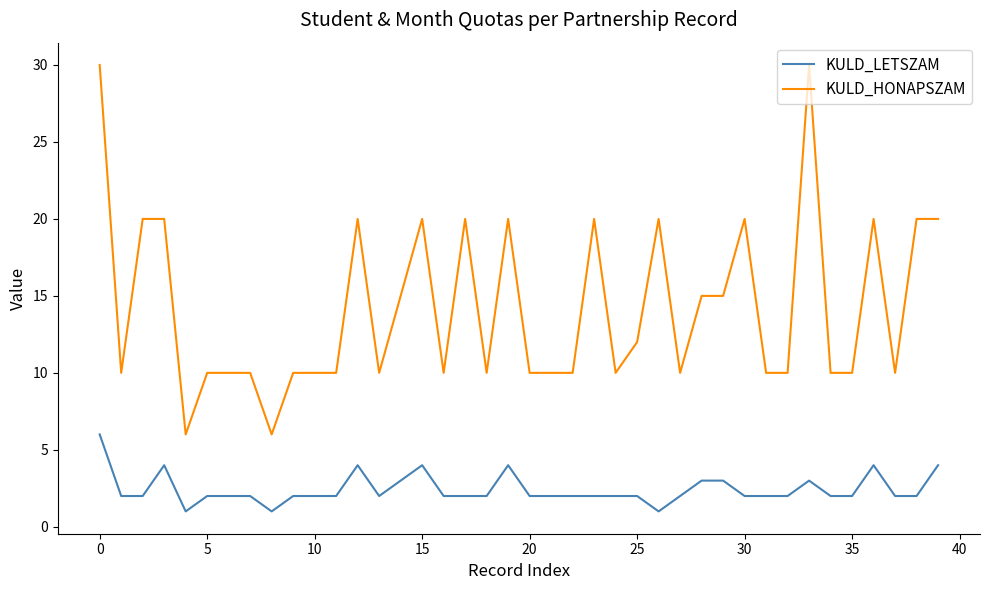

What is the greatest value displayed?

30